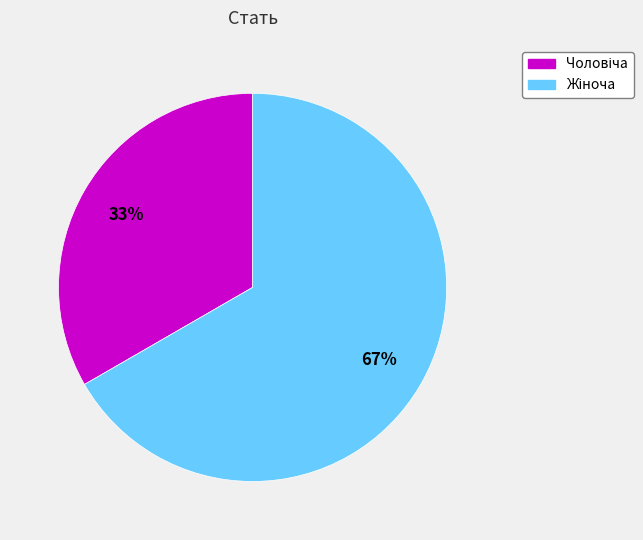

Is there a majority slice in this chart?

Yes